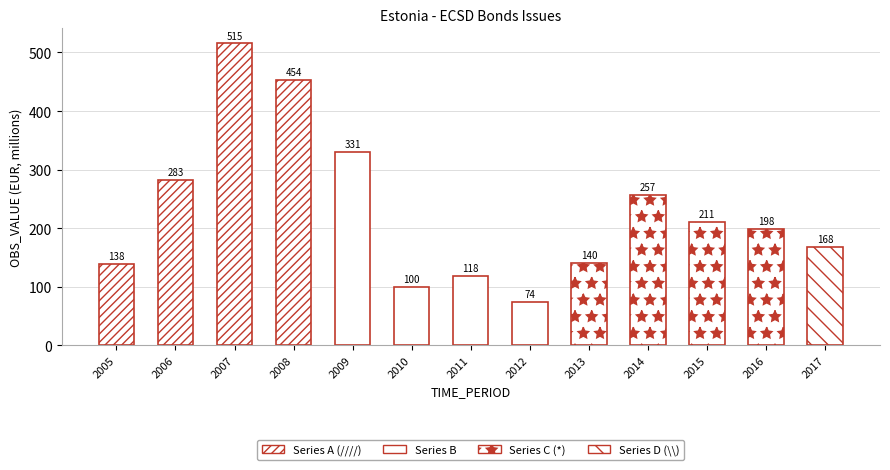

How many data points in Series A (////) are less than 453?

2